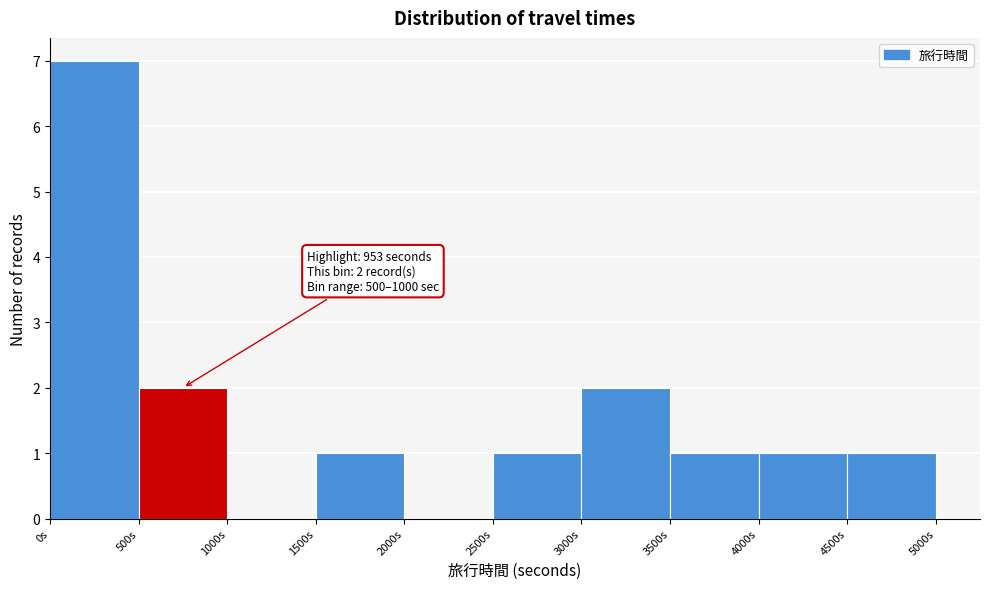

Over which range of the x-axis is the bar tallest?

0 to 500